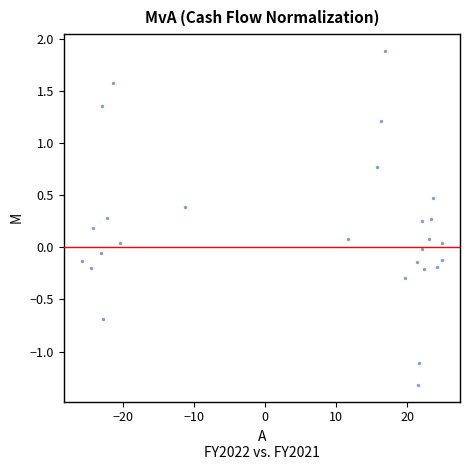

What is the range of Y values (max minus min)?

3.2